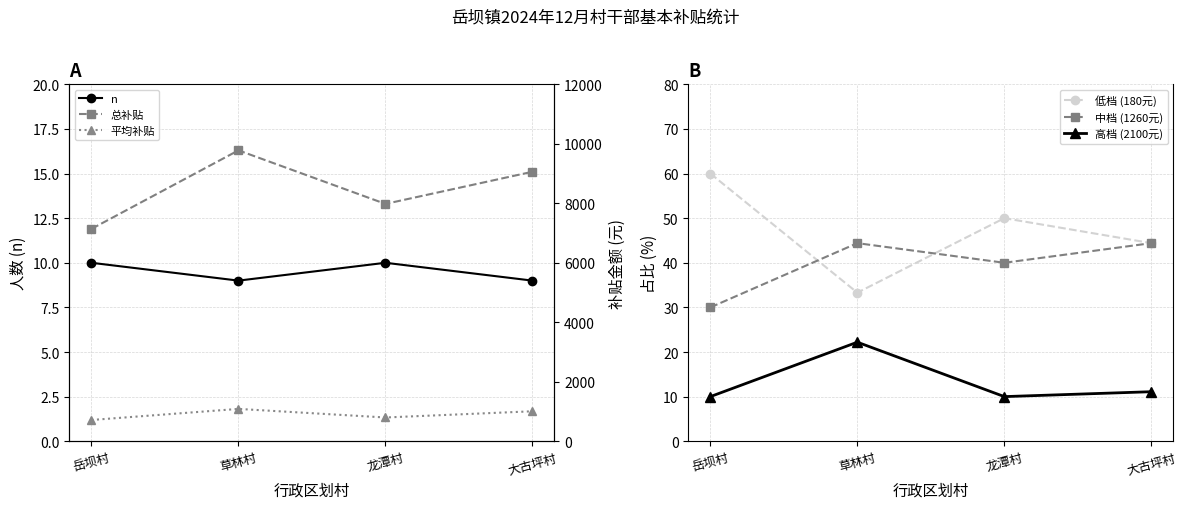

True or false: 总补贴 and 低档 (180元) intersect in this chart.

False